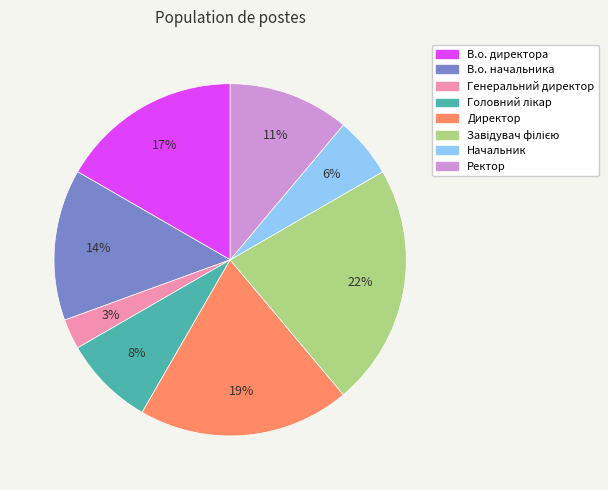

To the nearest percent, what portion does В.о. начальника represent?

14%